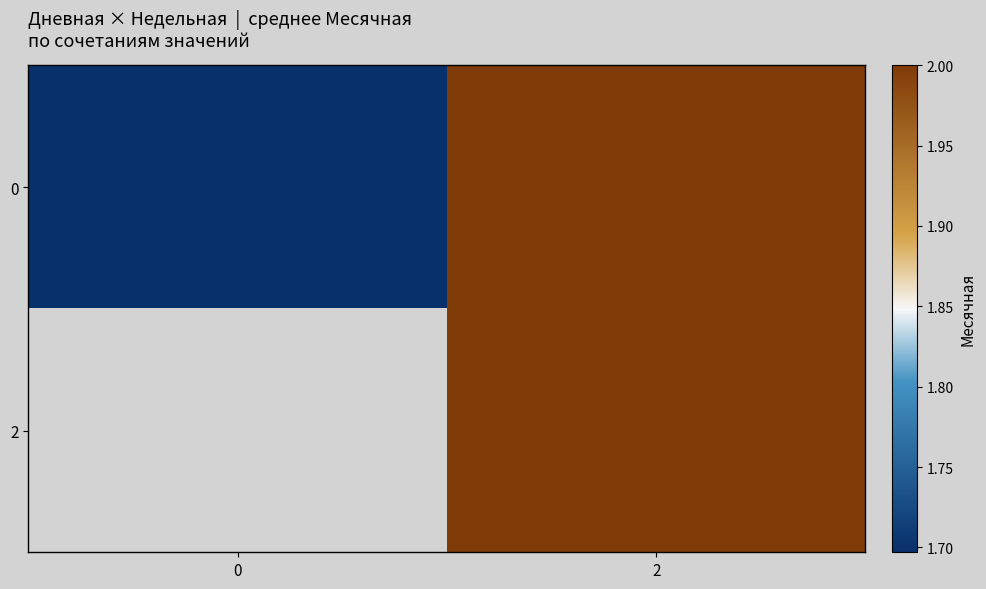

What is the sum of all 0 values?

3.7